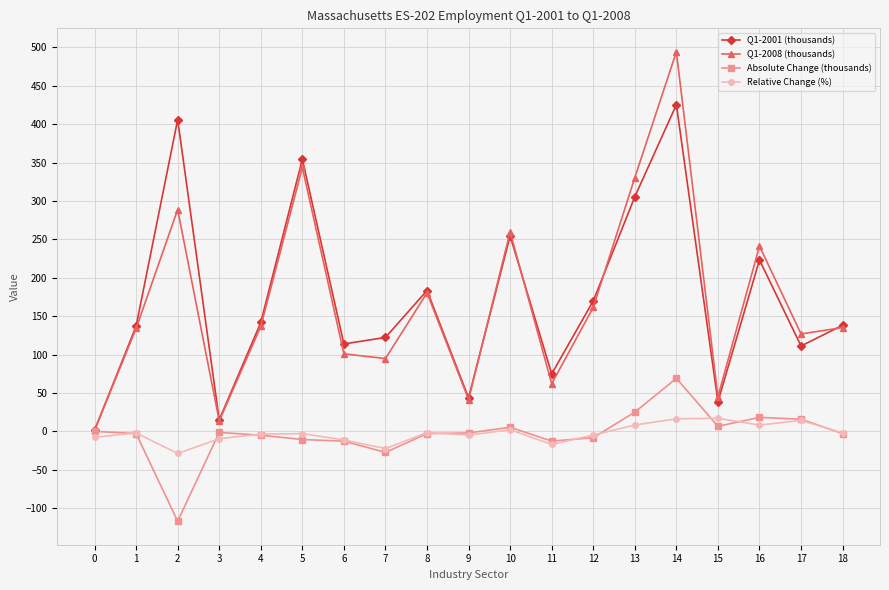

Where is the first local minimum for Relative Change (%)?

2